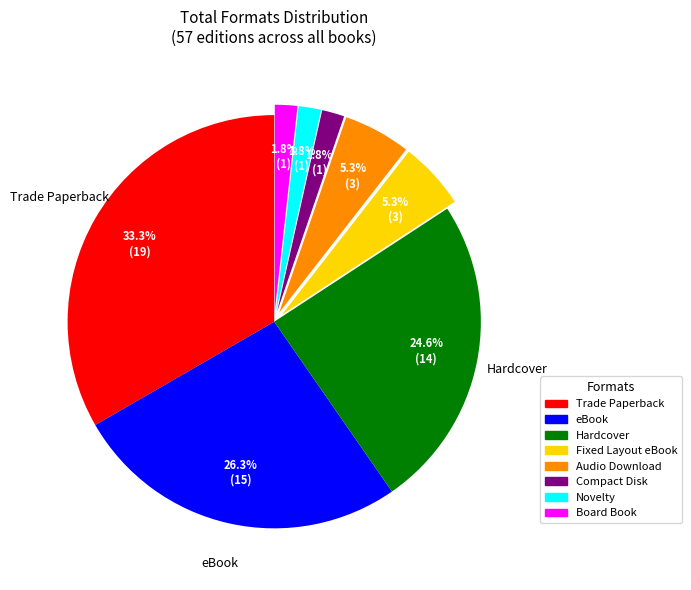

Is there a majority slice in this chart?

No